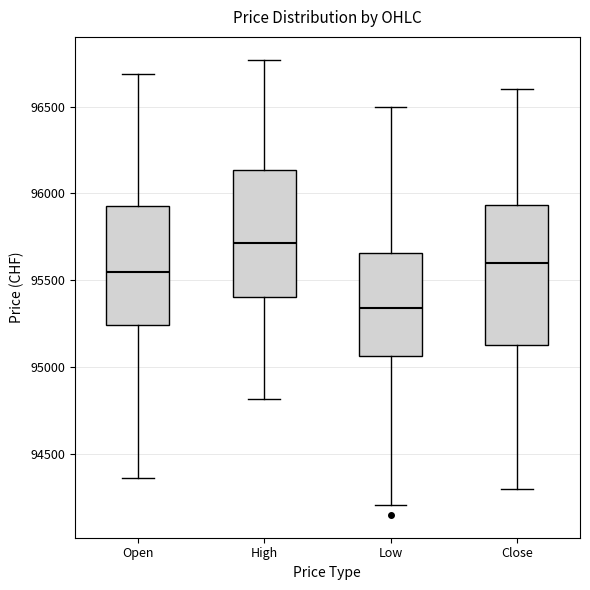

Which box has the lowest median line?

Low